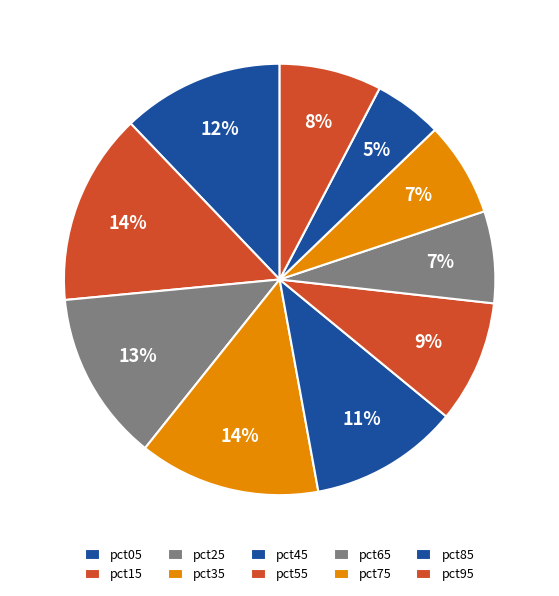

To the nearest percent, what is the difference between the pct15 and pct65 slice percentages?

7%